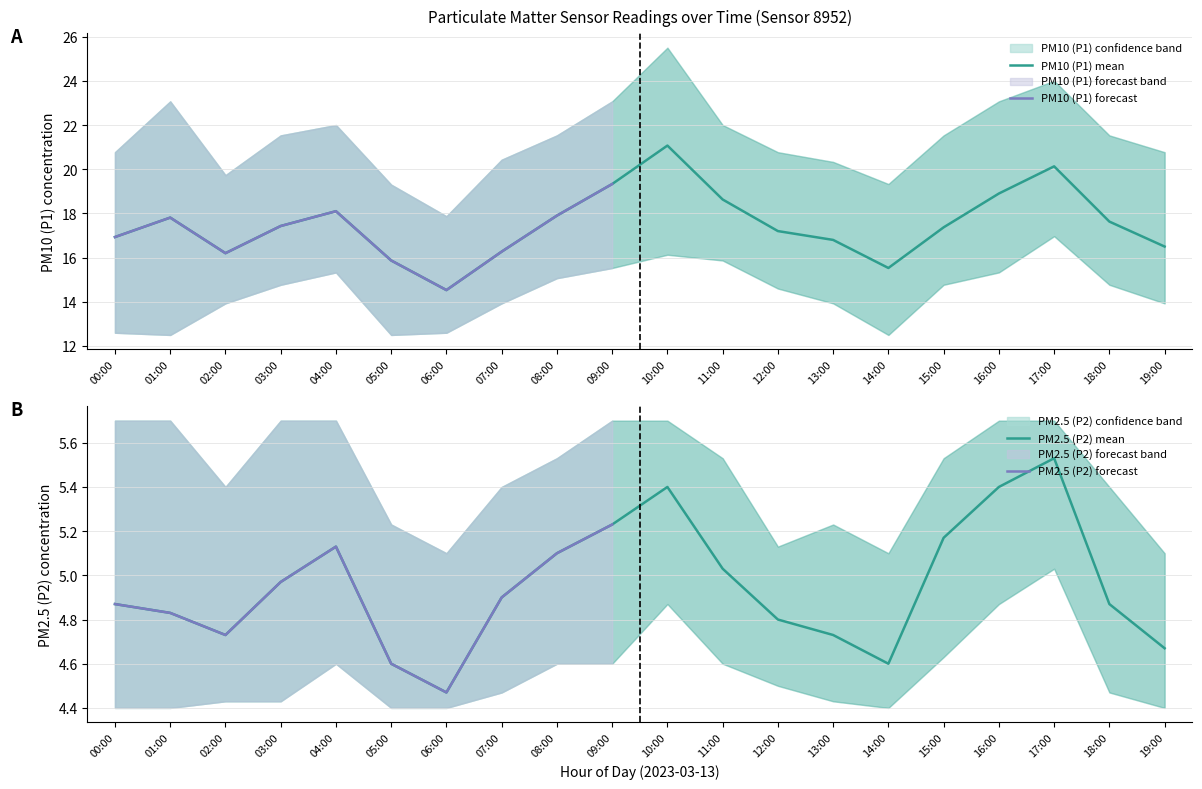

Reading left to right, transcribe all the data shown in this chart.

PM10 (P1): 16.9	17.8	16.2	17.4	18.1	15.9	14.5	16.3	17.9	19.3	21.1	18.6	17.2	16.8	15.5	17.4	18.9	20.1	17.6	16.5
PM10 (P1) upper: 20.8	23.1	19.7	21.5	22.0	19.3	17.9	20.4	21.5	23.1	25.5	22.0	20.8	20.3	19.3	21.5	23.1	24.0	21.5	20.8
PM10 (P1) lower: 12.6	12.5	13.9	14.8	15.3	12.5	12.6	13.9	15.1	15.5	16.1	15.9	14.6	13.9	12.5	14.8	15.3	17.0	14.8	13.9
PM2.5 (P2): 4.9	4.8	4.7	5.0	5.1	4.6	4.5	4.9	5.1	5.2	5.4	5.0	4.8	4.7	4.6	5.2	5.4	5.5	4.9	4.7
PM2.5 (P2) upper: 5.7	5.7	5.4	5.7	5.7	5.2	5.1	5.4	5.5	5.7	5.7	5.5	5.1	5.2	5.1	5.5	5.7	5.7	5.4	5.1
PM2.5 (P2) lower: 4.4	4.4	4.4	4.4	4.6	4.4	4.4	4.5	4.6	4.6	4.9	4.6	4.5	4.4	4.4	4.6	4.9	5.0	4.5	4.4